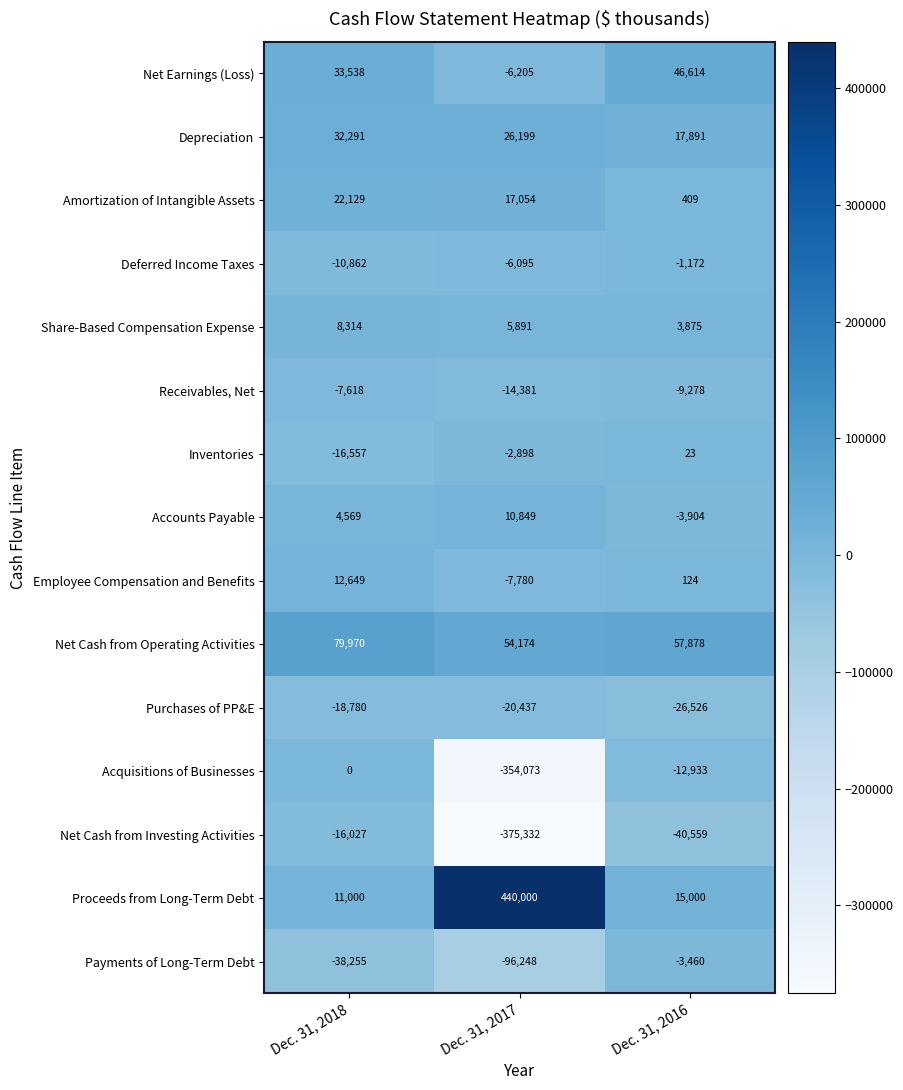

What is the maximum value shown in the chart?

440000